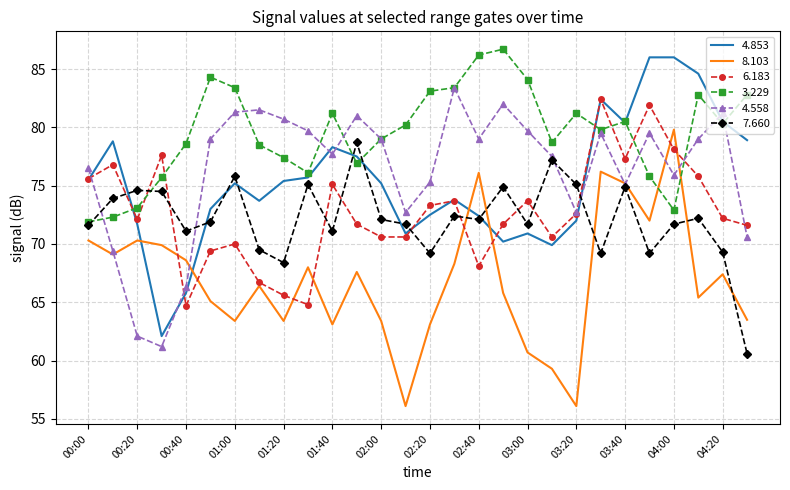

What is the maximum value shown in the chart?

86.7